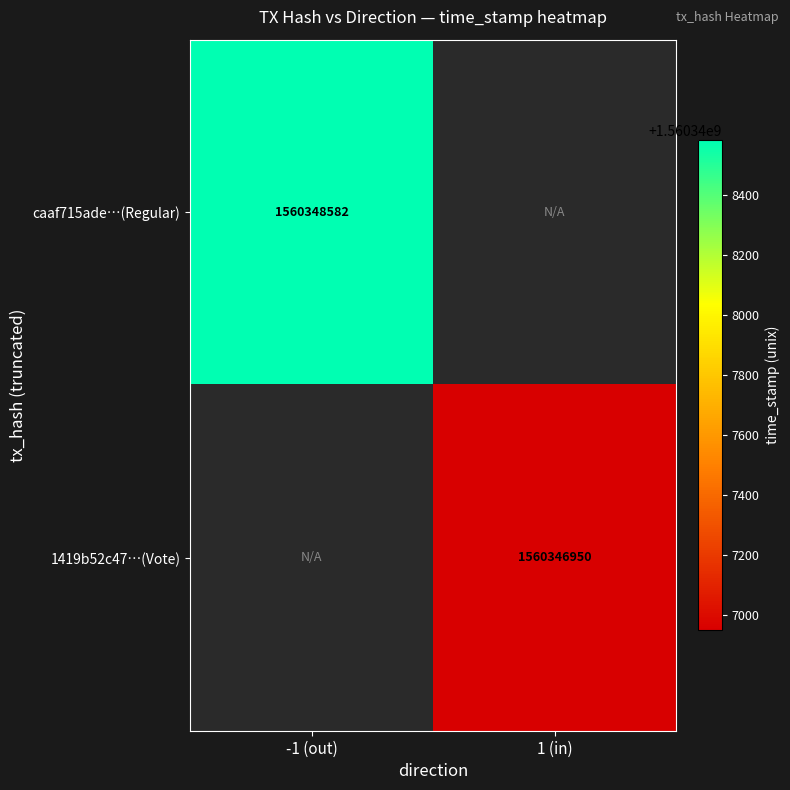

The value of caaf715ade…(Regular) at -1 (out) is 2418058339. True or false?

False